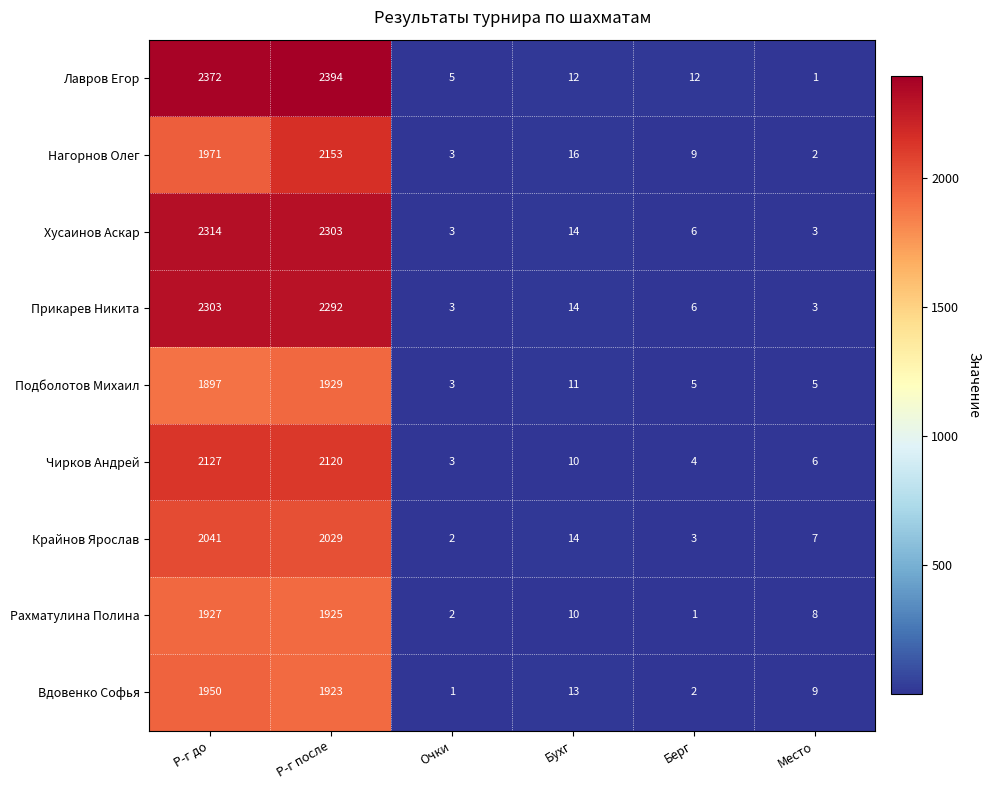

The Подболотов Михаил series shows 3 at Очки. True or false?

True